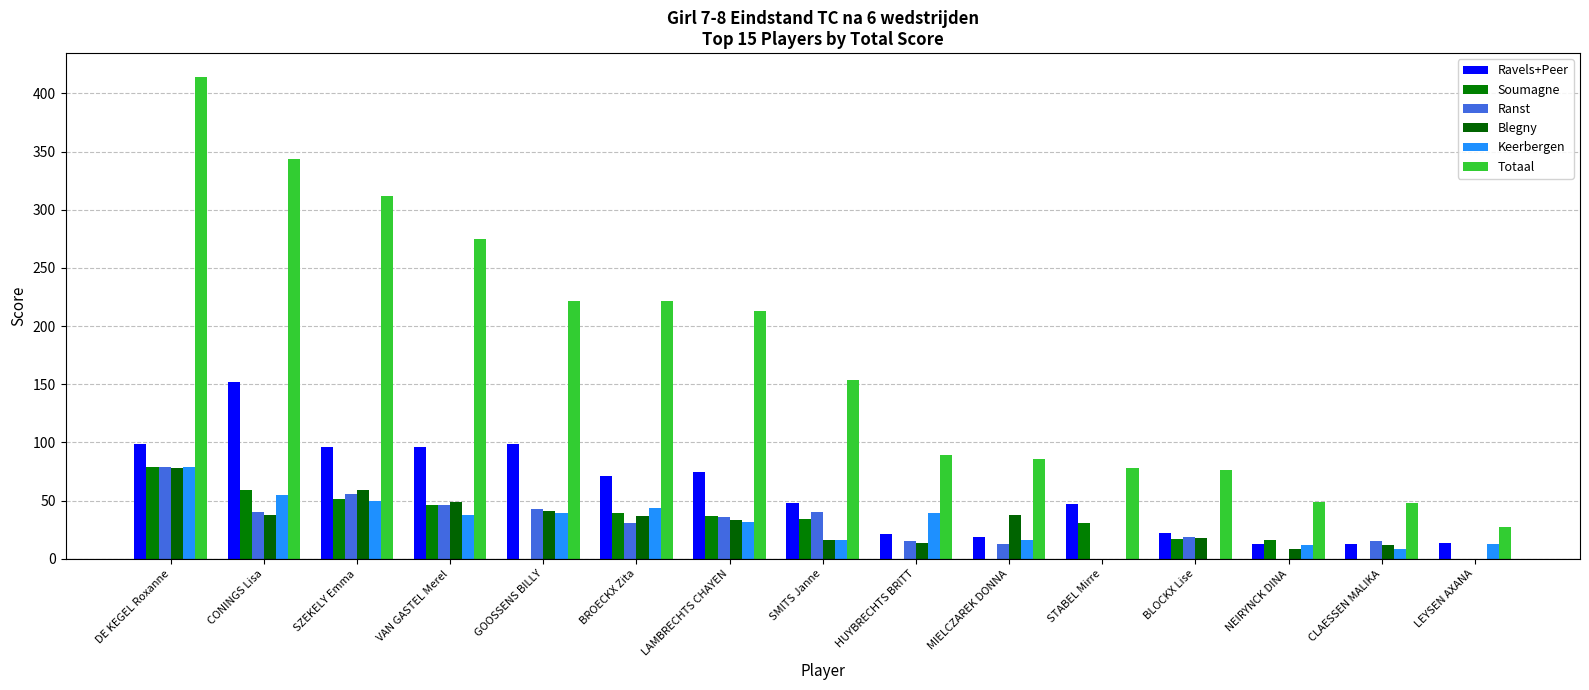

Which series has the largest range (max minus min)?

Totaal